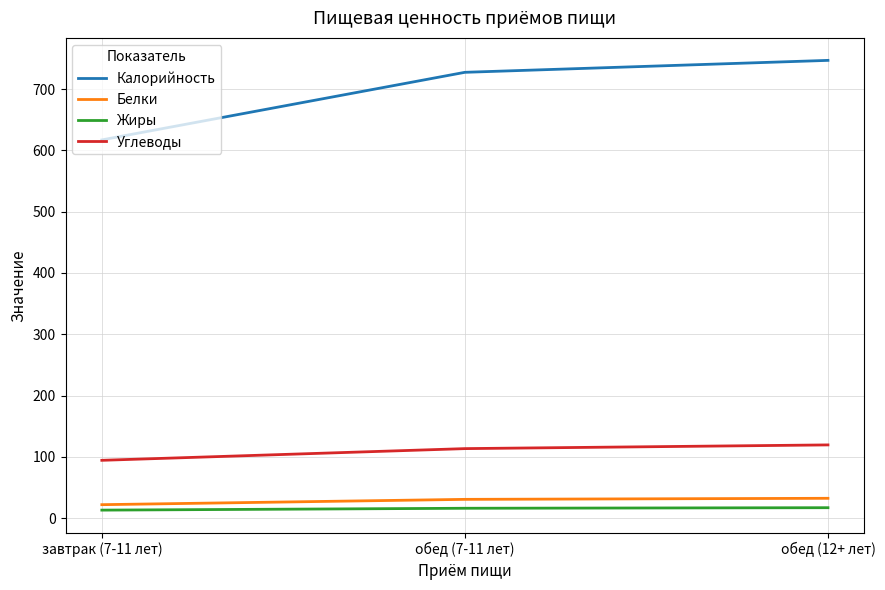

How many lines are shown in the chart?

4